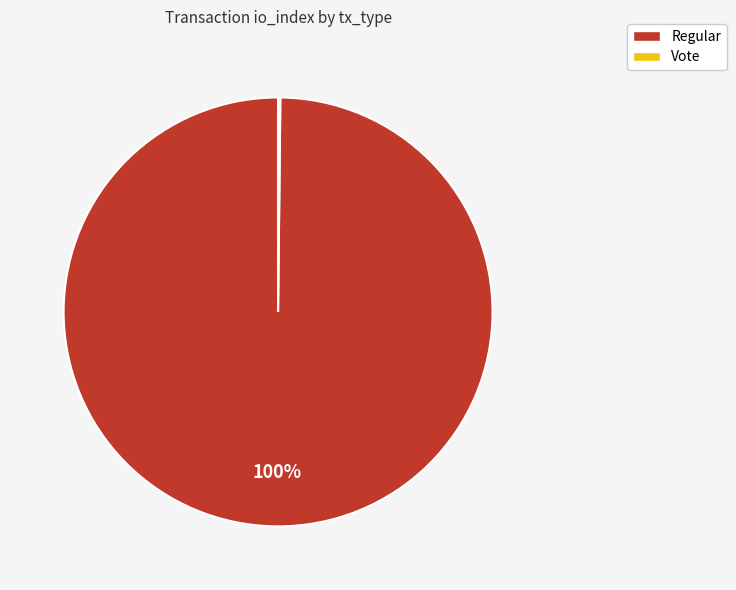

What is the majority slice?

Regular